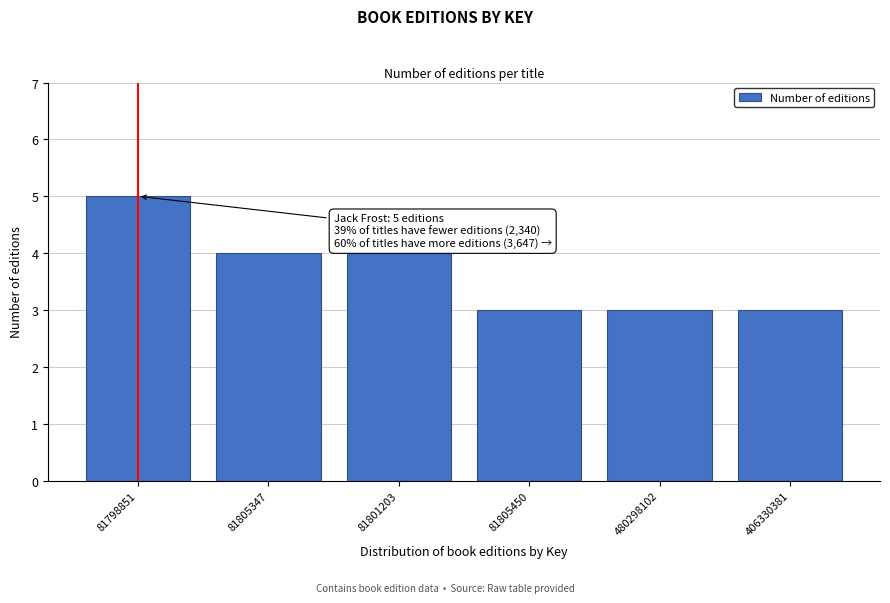

Reading right to left, extract all data points from this chart.

3	3	3	4	4	5